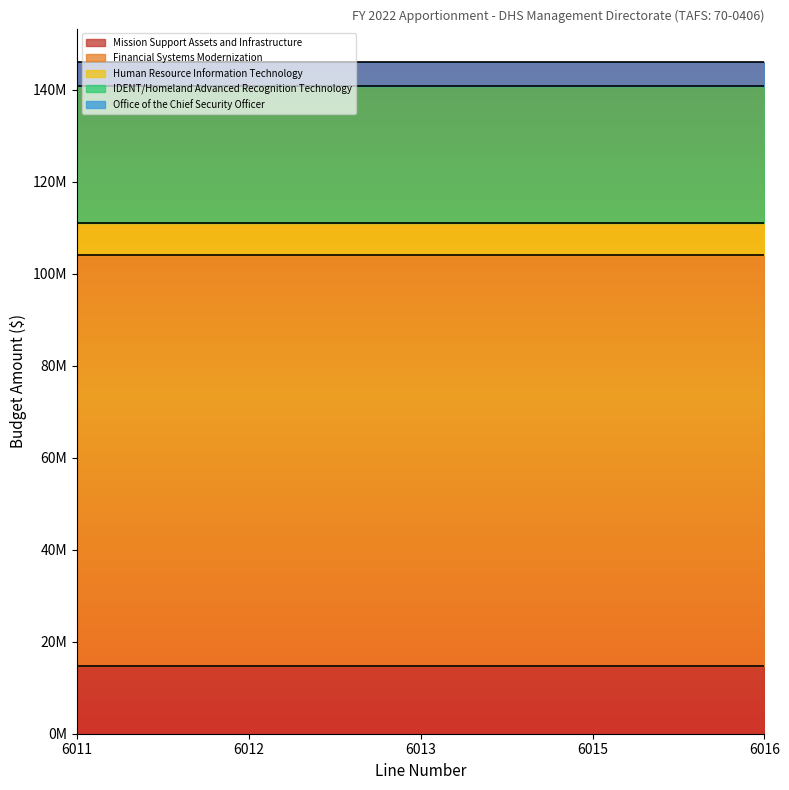

Where is Office of the Chief Security Officer nearest to the value 5200000?

6011